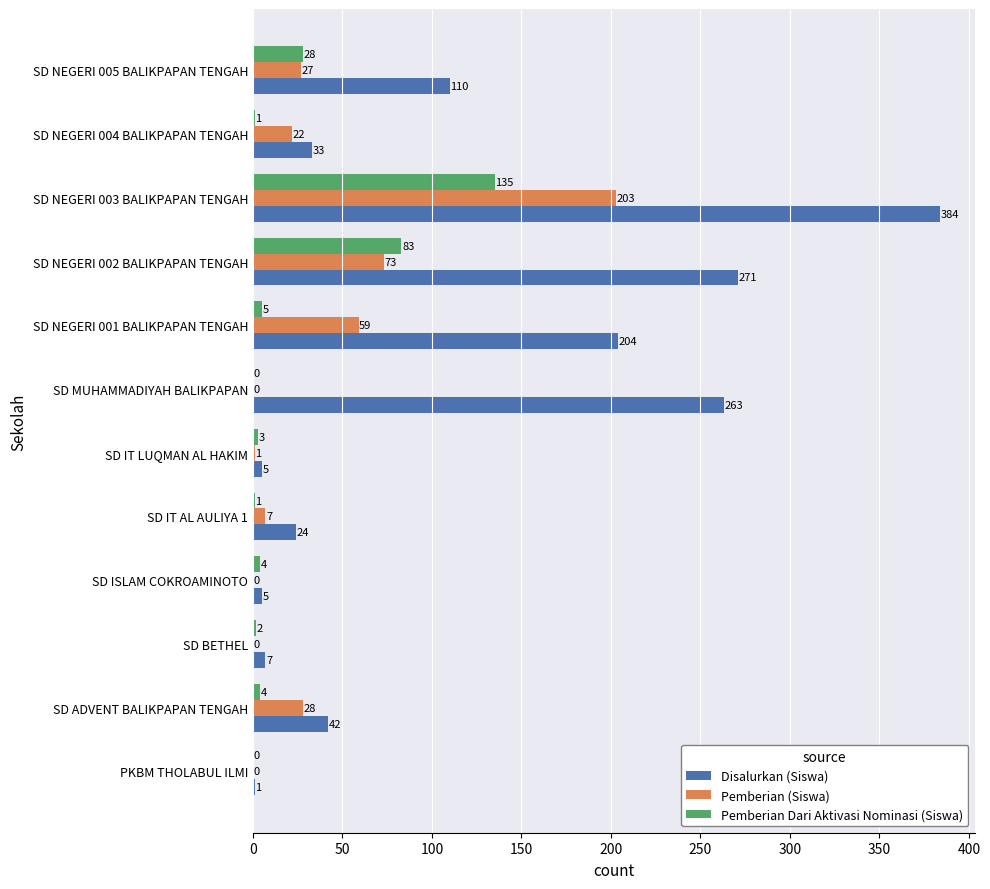

Which series has the largest range (max minus min)?

Disalurkan (Siswa)